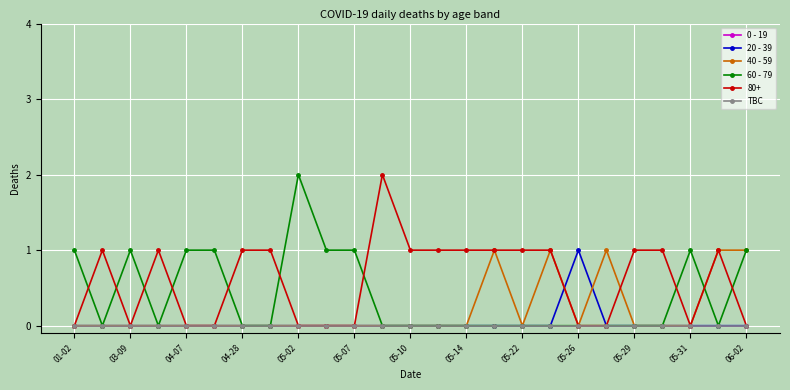

Where is 0 - 19 nearest to the value 0?

01-02